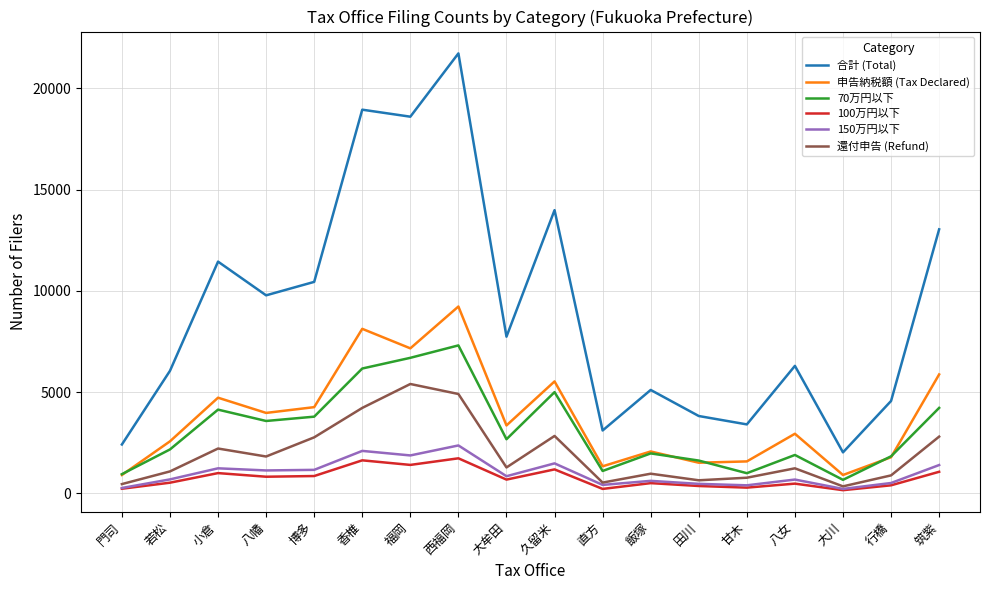

True or false: 申告納税額 (Tax Declared) and 150万円以下 intersect in this chart.

False